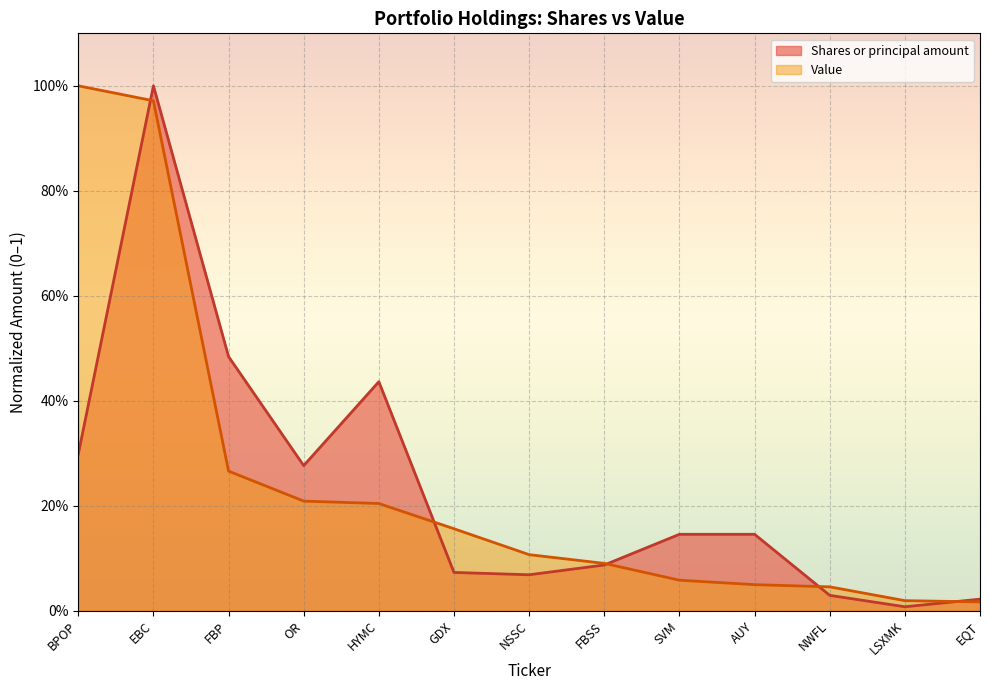

Reading left to right, extract all data points from this chart.

Shares or principal amount: 0.3	1.0	0.5	0.3	0.4	0.1	0.1	0.1	0.1	0.1	0.0	0.0	0.0
Value: 1.0	1.0	0.3	0.2	0.2	0.2	0.1	0.1	0.1	0.0	0.0	0.0	0.0